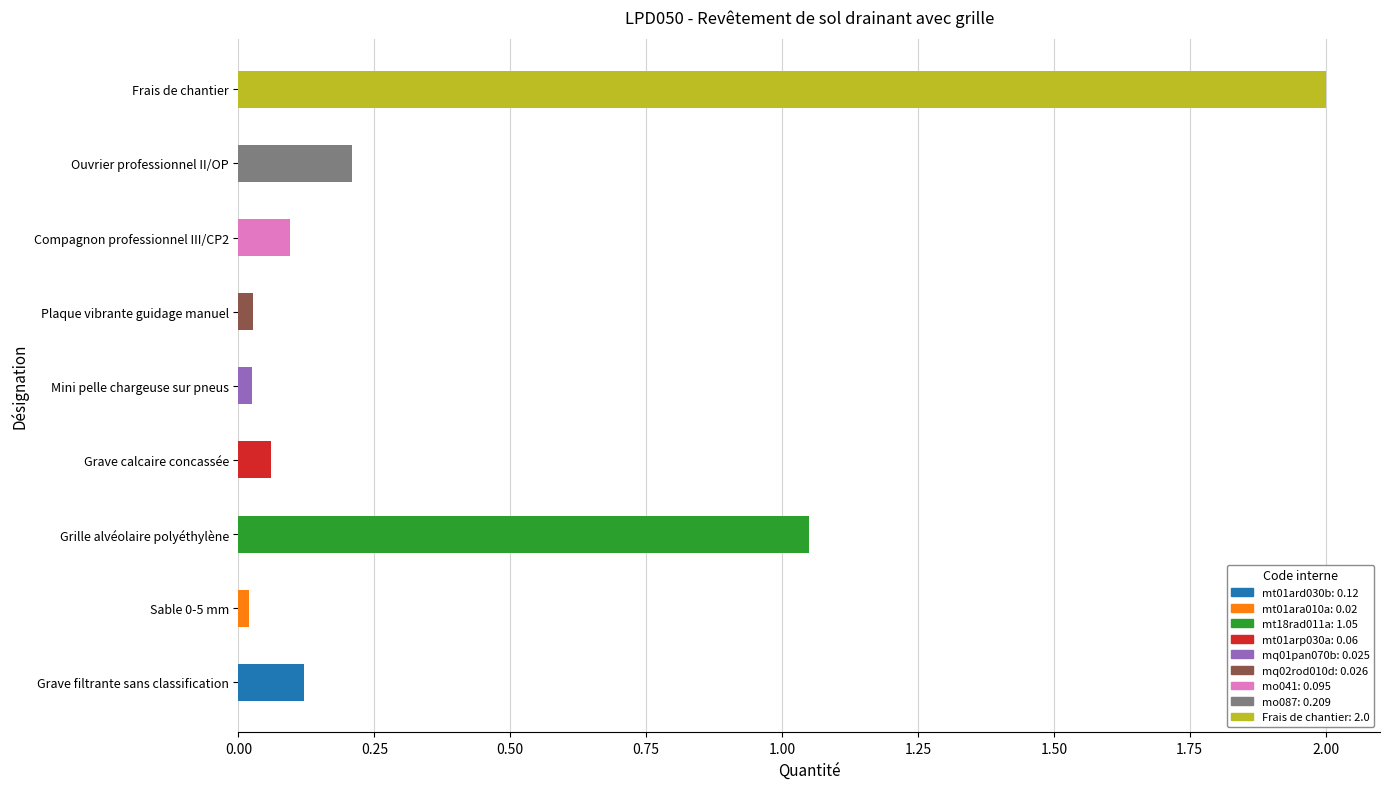

Which label corresponds to the largest value in the chart?

Frais de chantier